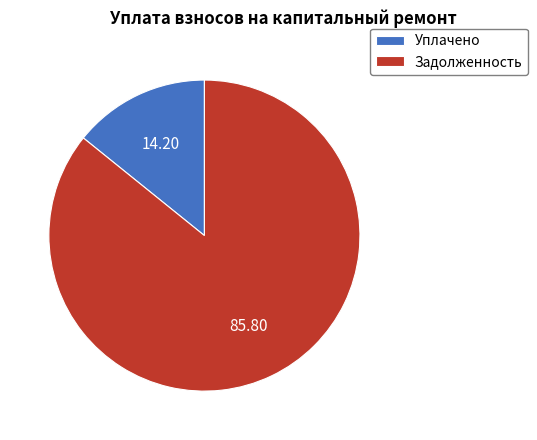

Do Задолженность and Уплачено together represent more than half of the pie?

Yes